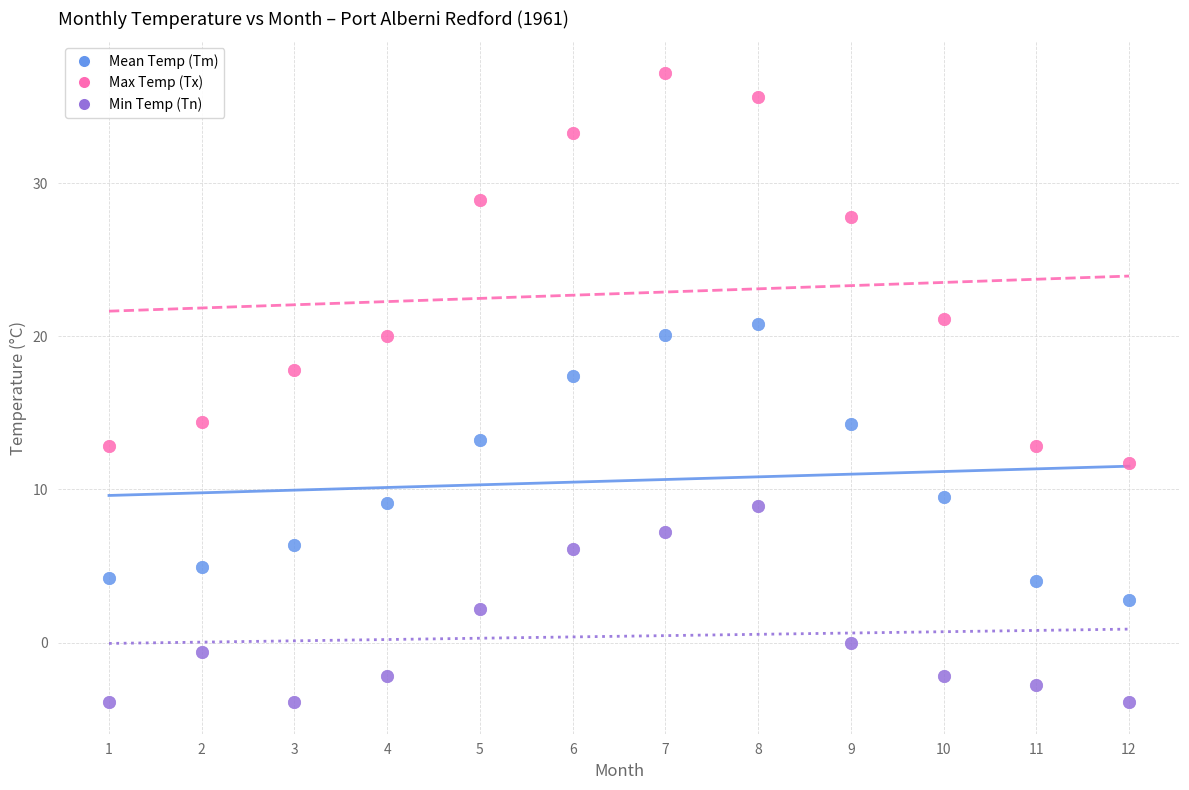

Across all data points, what is the range of Y values (max minus min)?

41.1